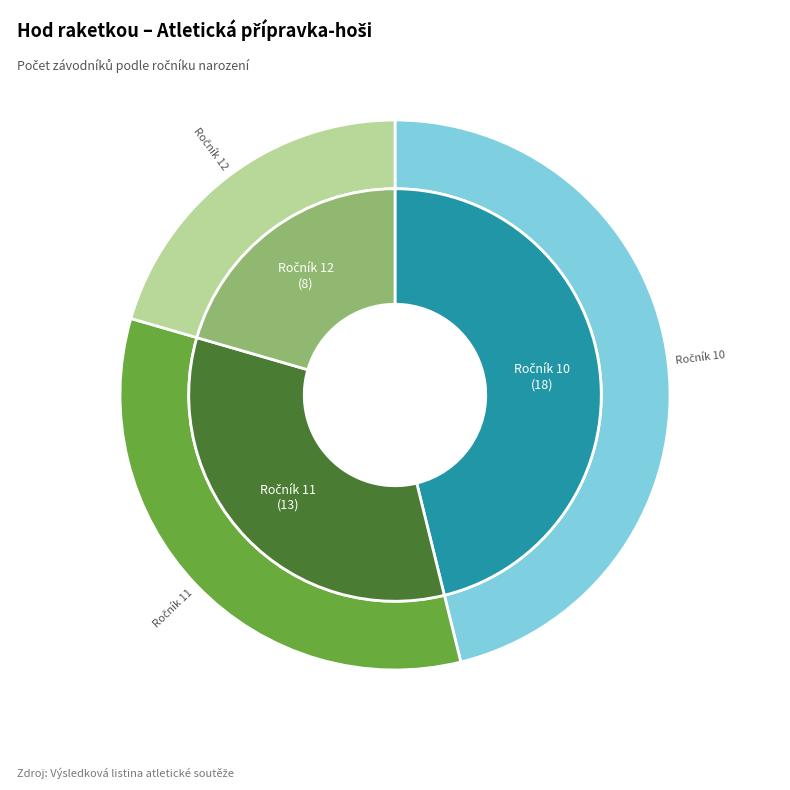

How many segments does this pie chart have?

3